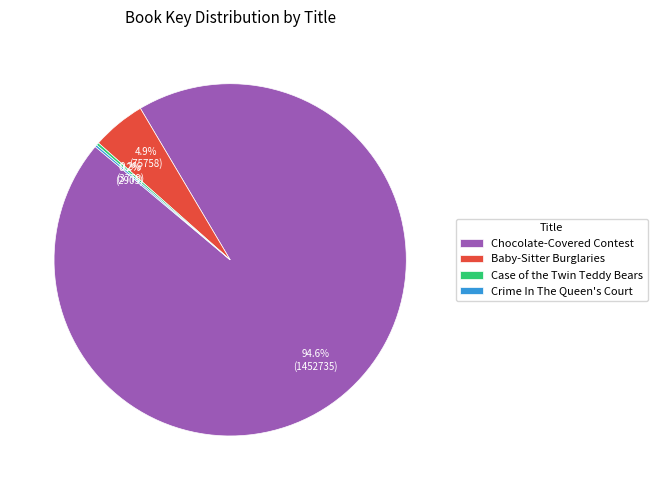

Which category has the biggest portion of the pie?

Chocolate-Covered Contest